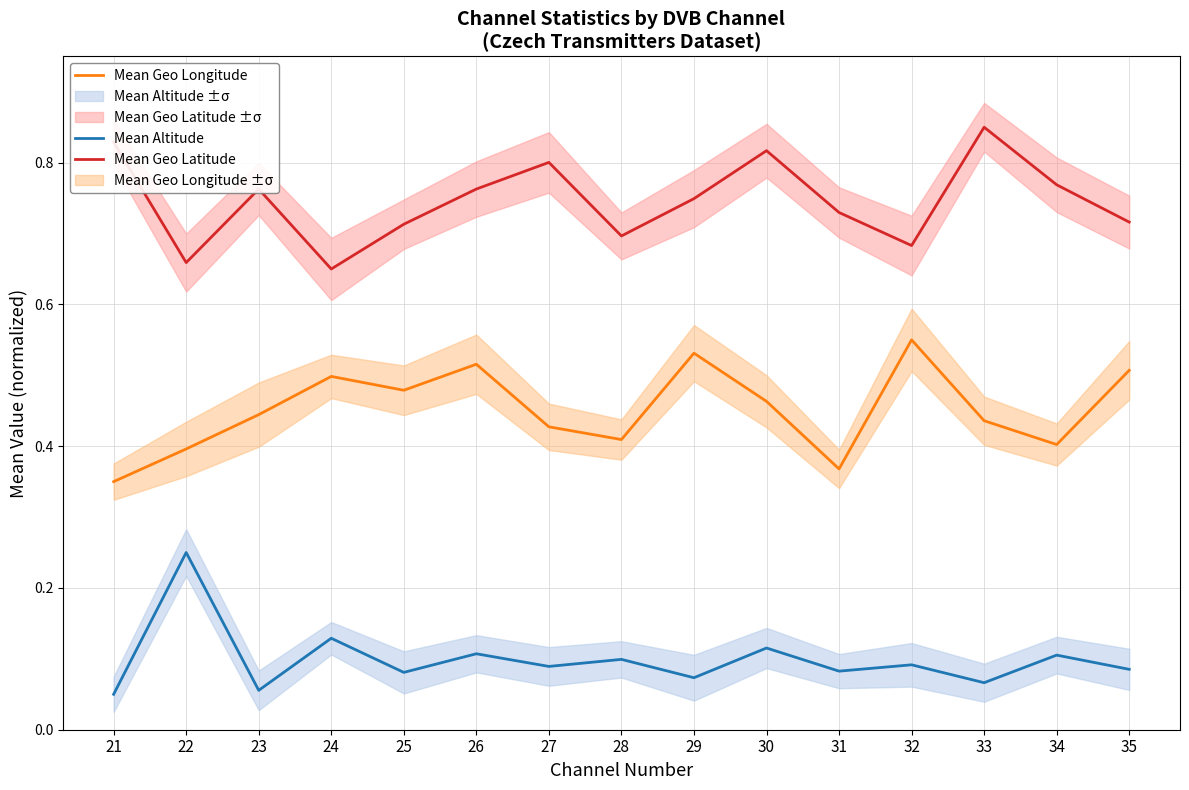

Which series changed the most between 26 and 31?

Mean Geo Longitude